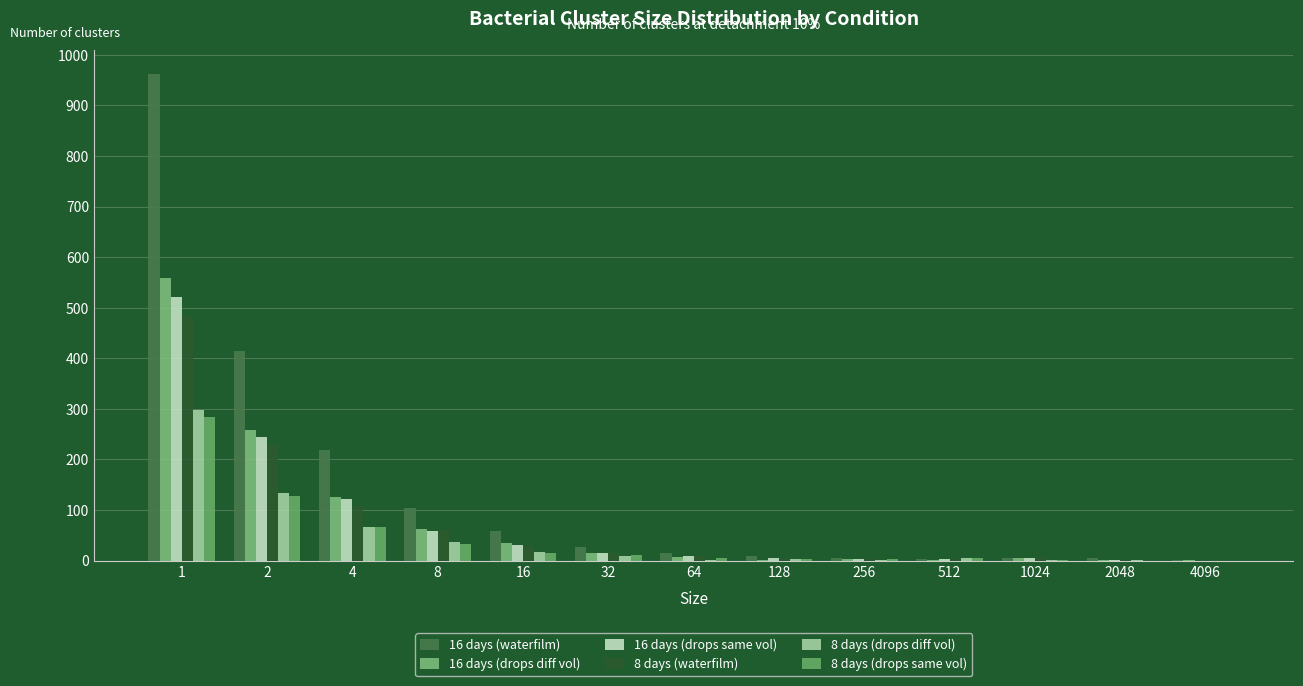

Reading left to right, list all the values displayed in this chart.

16 days (waterfilm): 962.3	415.0	219.0	103.0	59.3	26.0	14.0	9.0	4.7	2.3	4.3	4.7	0.3
16 days (drops diff vol): 559.7	259.0	125.7	63.0	35.3	15.3	7.3	1.7	3.3	1.7	5.0	1.3	0.3
16 days (drops same vol): 521.7	244.0	121.7	58.3	31.7	15.0	9.7	5.3	3.0	3.7	4.7	1.0	0.0
8 days (waterfilm): 481.3	228.7	107.0	59.7	28.0	14.3	9.0	4.0	3.0	4.0	5.3	0.3	0.0
8 days (drops diff vol): 298.7	134.3	67.0	37.7	16.3	8.3	2.0	3.3	1.7	5.0	1.7	0.3	0.0
8 days (drops same vol): 283.0	127.7	66.3	32.0	15.7	11.3	5.3	3.3	3.0	4.7	1.7	0.0	0.0